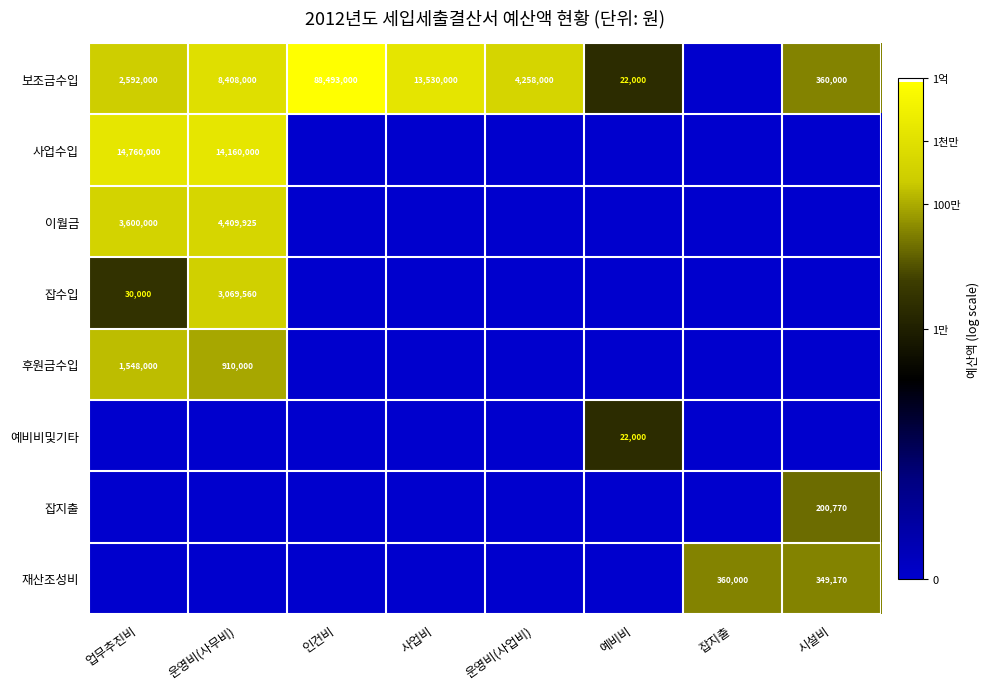

The 보조금수입 series shows 88493000 at 인건비. True or false?

True